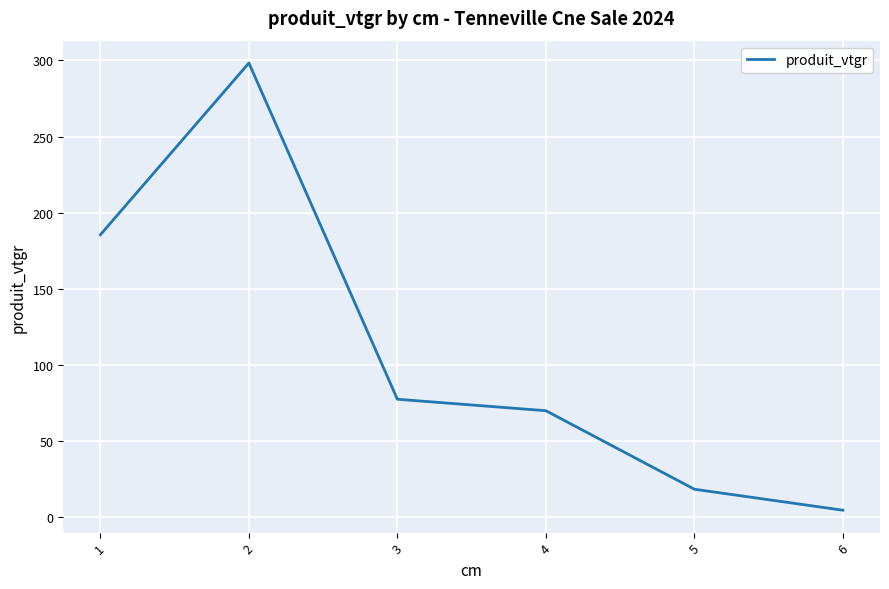

Rank the categories by value from highest to lowest.

2, 1, 3, 4, 5, 6